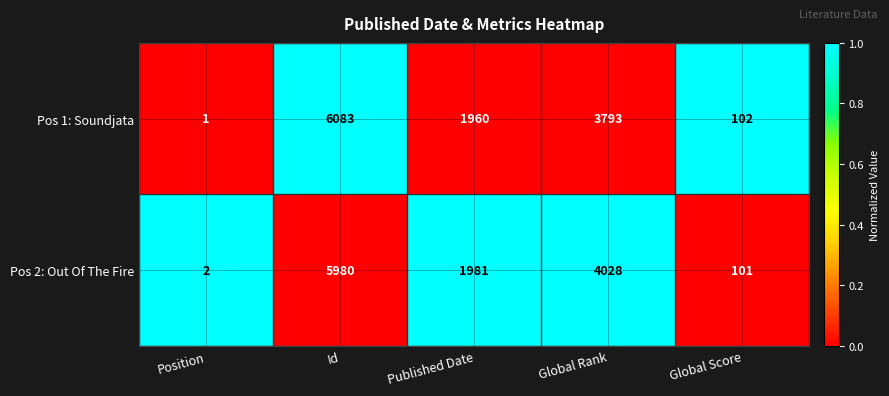

List the series in order of their overall mean, lowest first.

Pos 1: Soundjata, Pos 2: Out Of The Fire